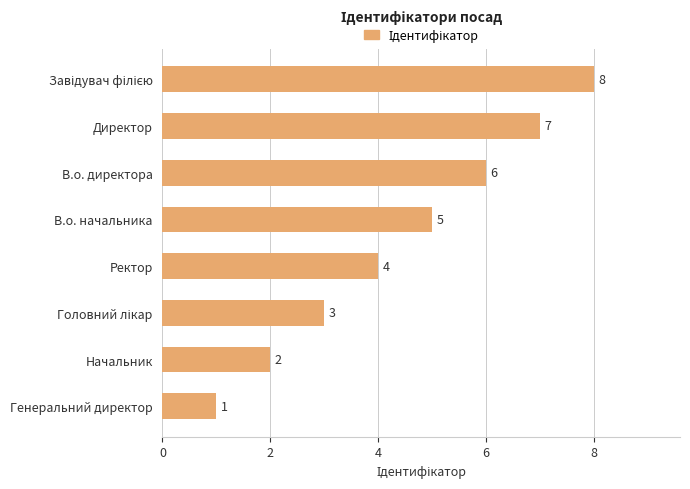

True or false: the data shows 6 at Ректор.

False